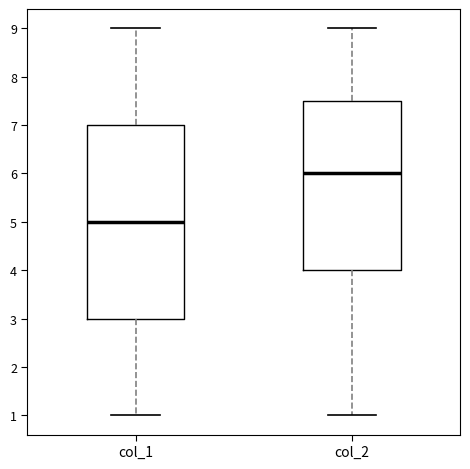

Reading left to right, read every box against the y-axis: the position of its median line, the range the box covers, and the ends of its whiskers. The values are not printed on the chart, so give them approximately, as read against the axis.

col_1: median 5.0, box 3.0 to 7.0, whiskers 1.0 to 9.0
col_2: median 6.0, box 4.0 to 7.5, whiskers 1.0 to 9.0